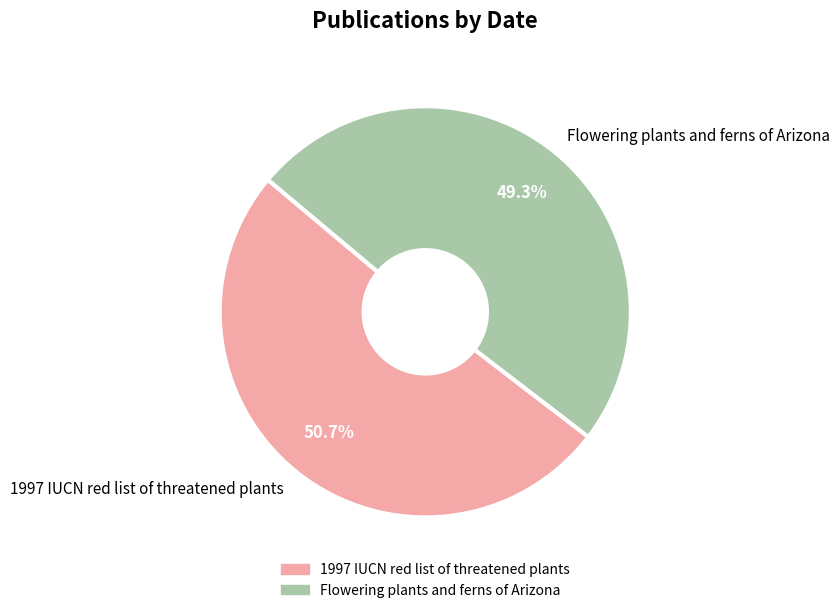

Does 1997 IUCN red list of threatened plants account for over 50% of the chart?

Yes